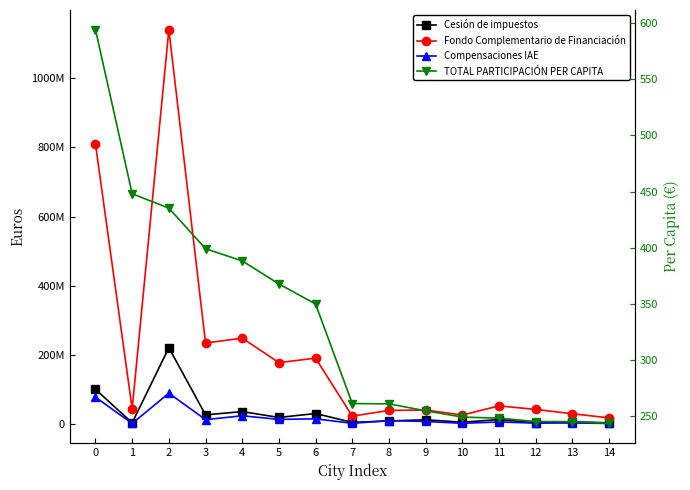

What is the difference between the Cesión de impuestos values at 14 and 5?

15709963.1